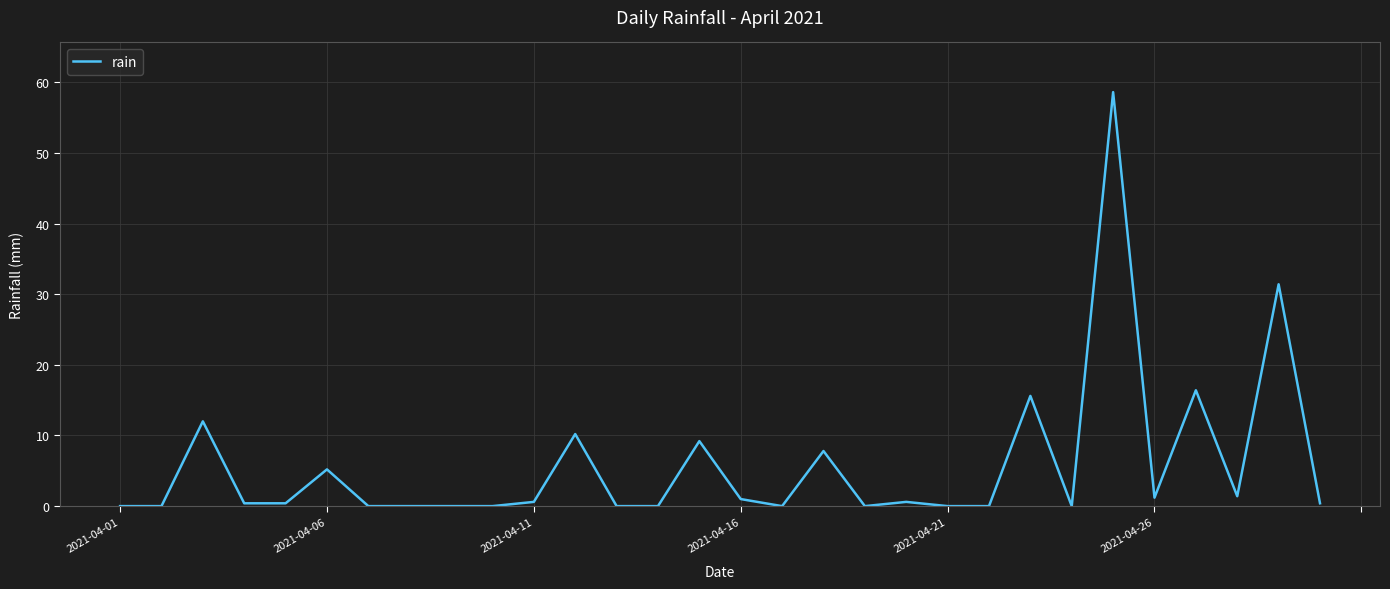

What is the difference between the maximum and minimum values?

58.6